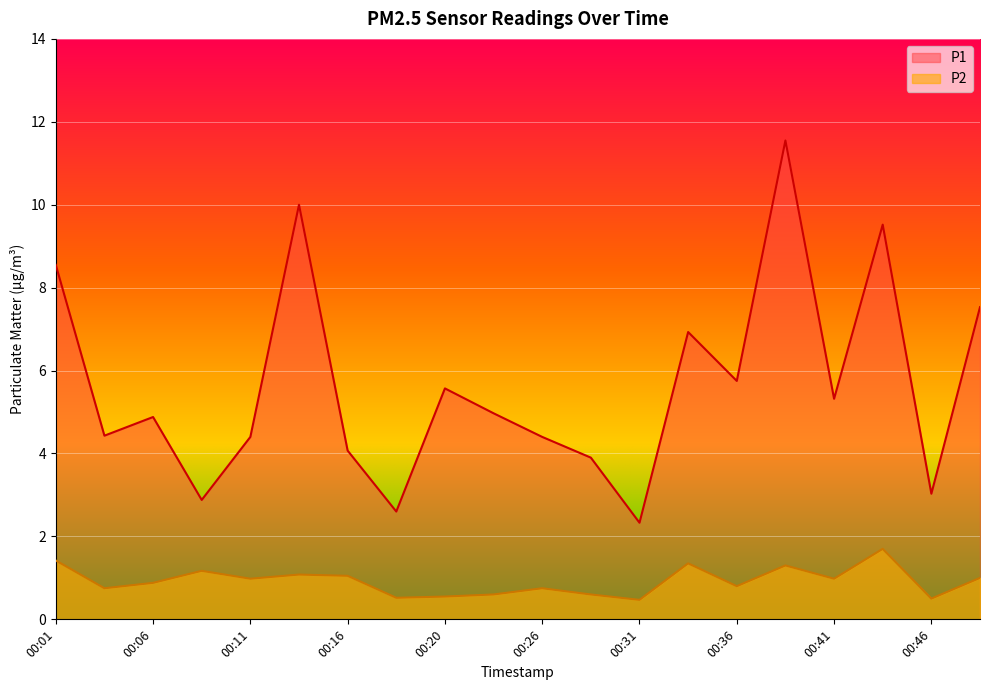

What is the maximum value for P1?

11.6